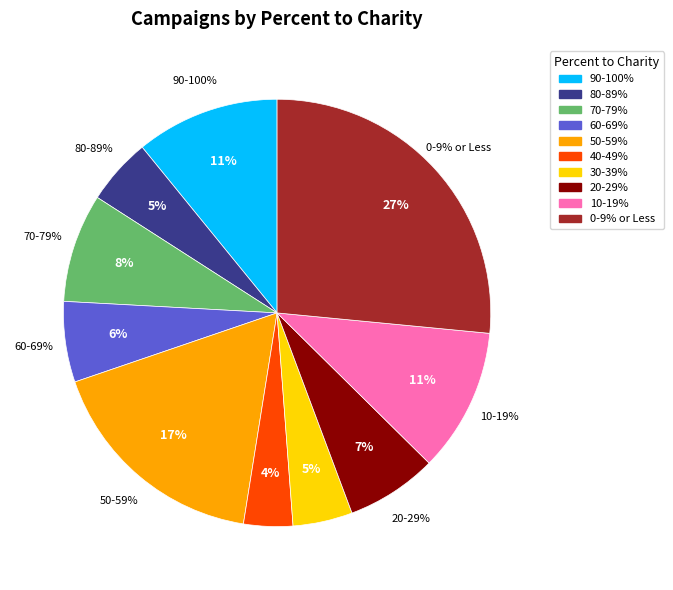

Rank the categories by value from highest to lowest.

0-9% or Less, 50-59%, 90-100%, 10-19%, 70-79%, 20-29%, 60-69%, 80-89%, 30-39%, 40-49%